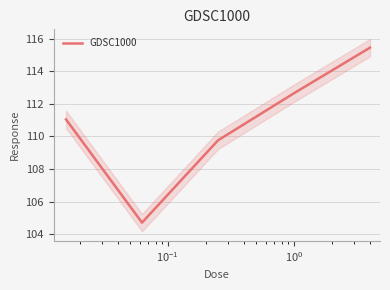

What is the lowest value of the GDSC1000 series?

104.7